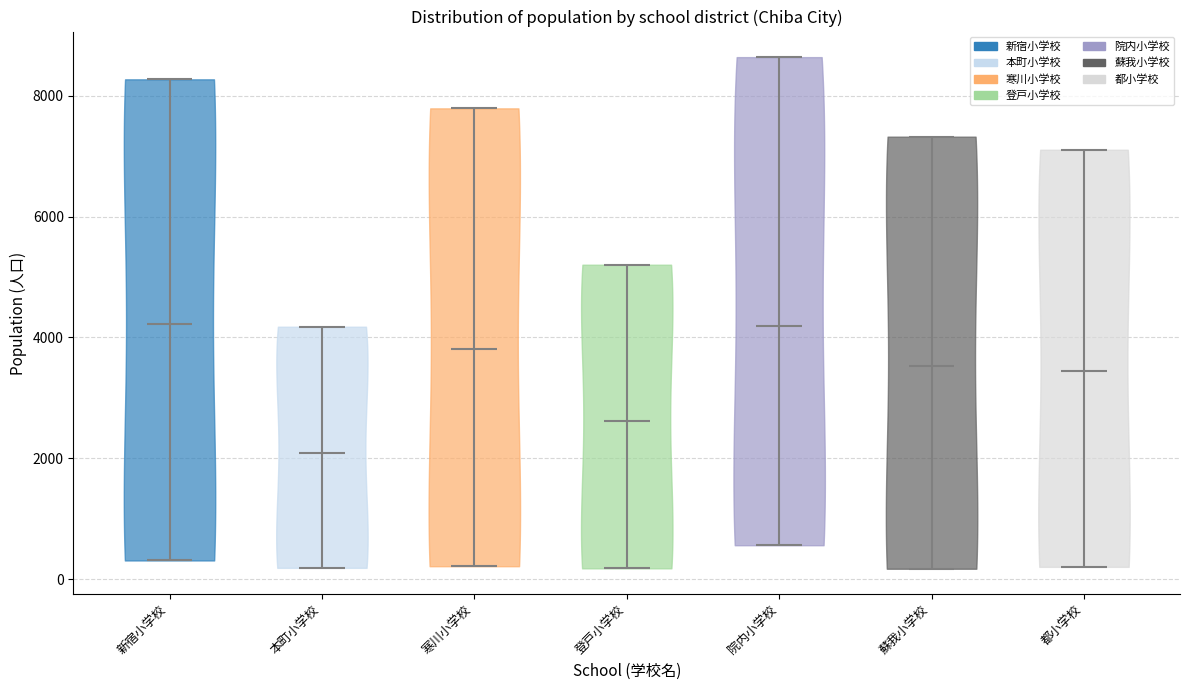

Reading left to right, read every violin against the y-axis: where its median line is, and the lowest and highest points it reaches. The values are not printed on the chart, so give them approximately, as read against the axis.

新宿小学校: median line 4200, lowest point 400, highest point 8200
本町小学校: median line 2000, lowest point 200, highest point 4200
寒川小学校: median line 3800, lowest point 200, highest point 7800
登戸小学校: median line 2600, lowest point 200, highest point 5200
院内小学校: median line 4200, lowest point 600, highest point 8600
蘇我小学校: median line 3600, lowest point 200, highest point 7400
都小学校: median line 3400, lowest point 200, highest point 7200